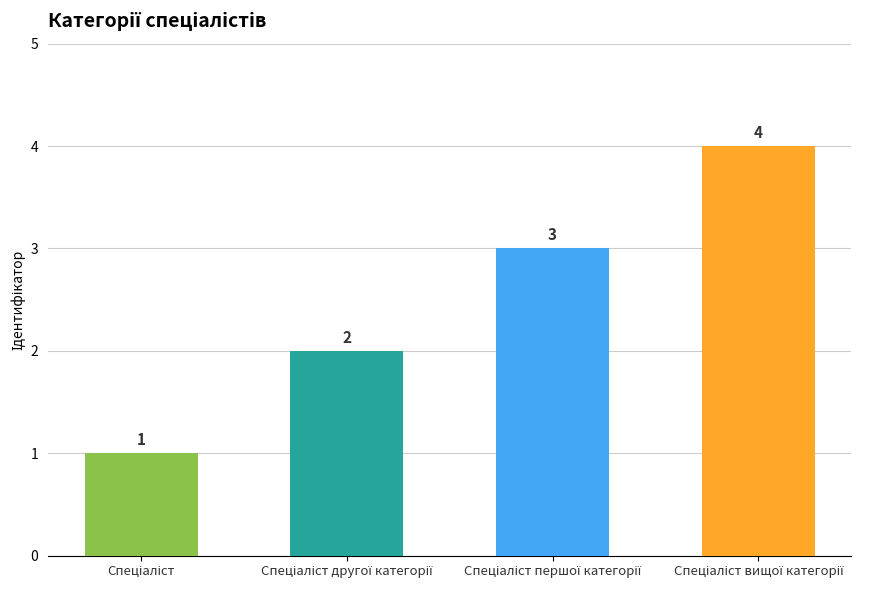

What is the difference between the maximum and minimum values?

3